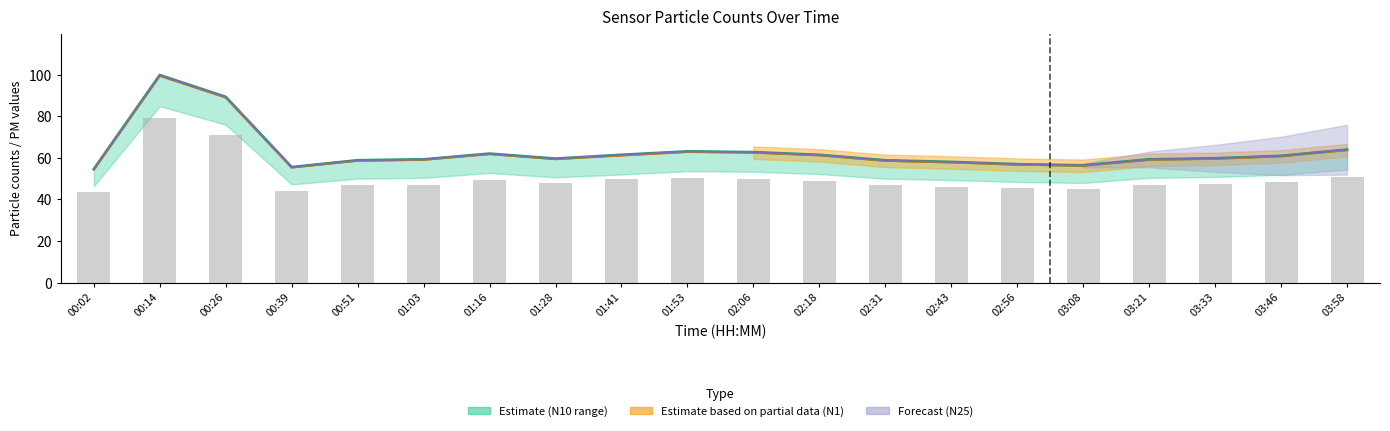

What is the difference between the maximum and minimum values in the N25 forecast line series?

45.2